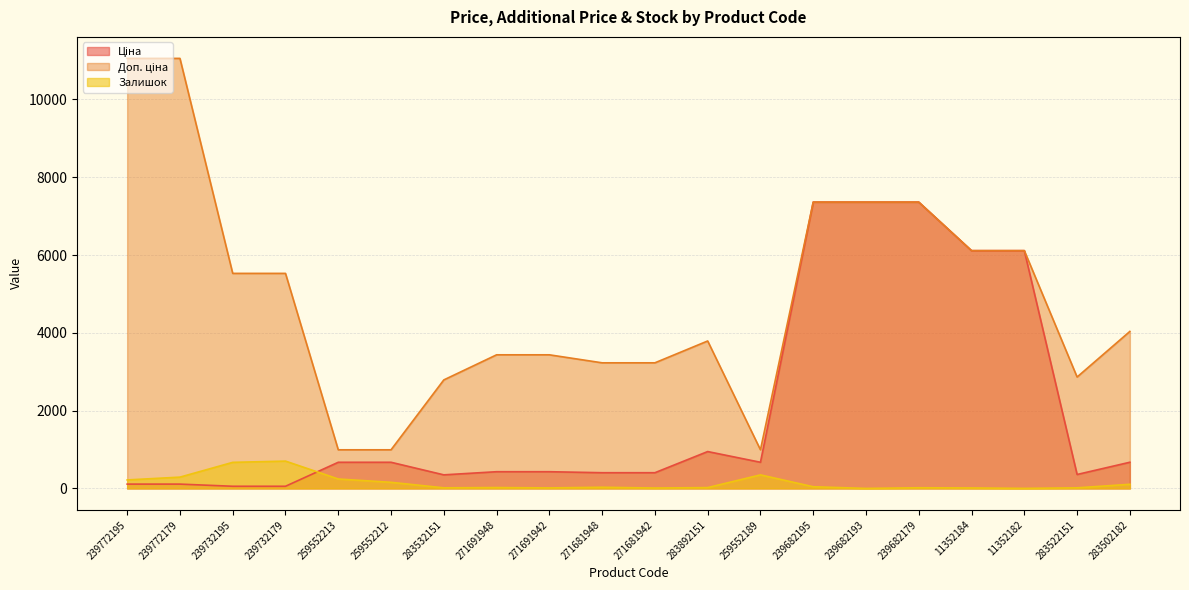

Between 271691942 and 11352184, which is larger?

11352184